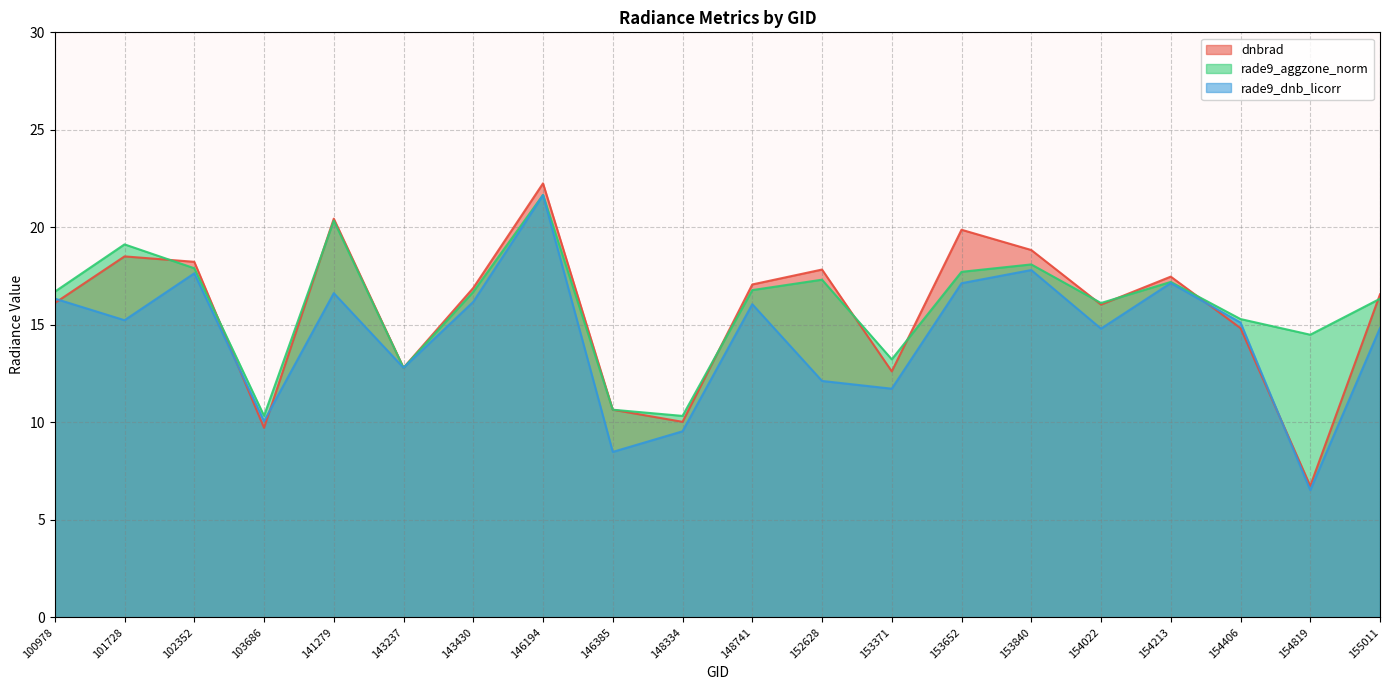

List the series in order of their overall mean, lowest first.

rade9_dnb_licorr, dnbrad, rade9_aggzone_norm